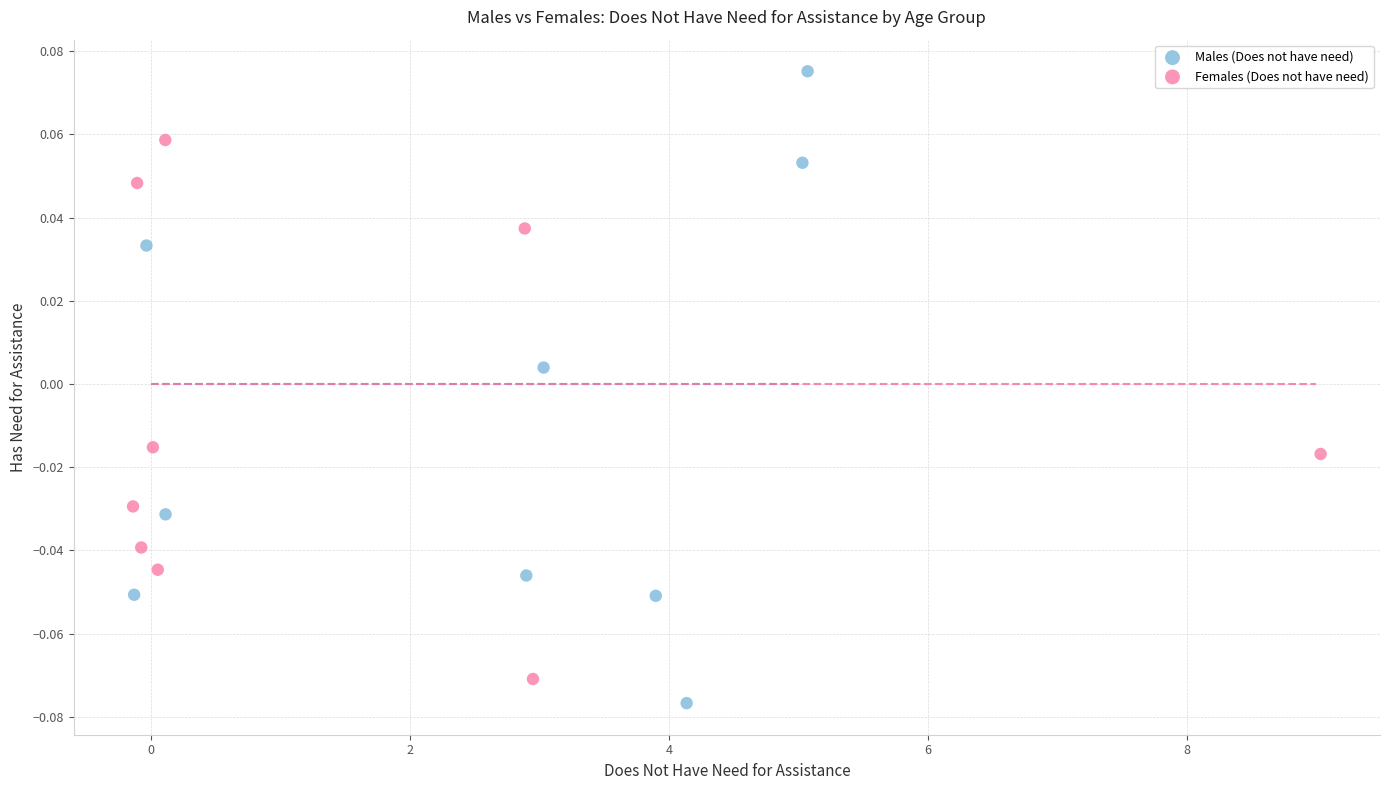

Which series reaches the maximum Y coordinate?

Males (Does not have need)